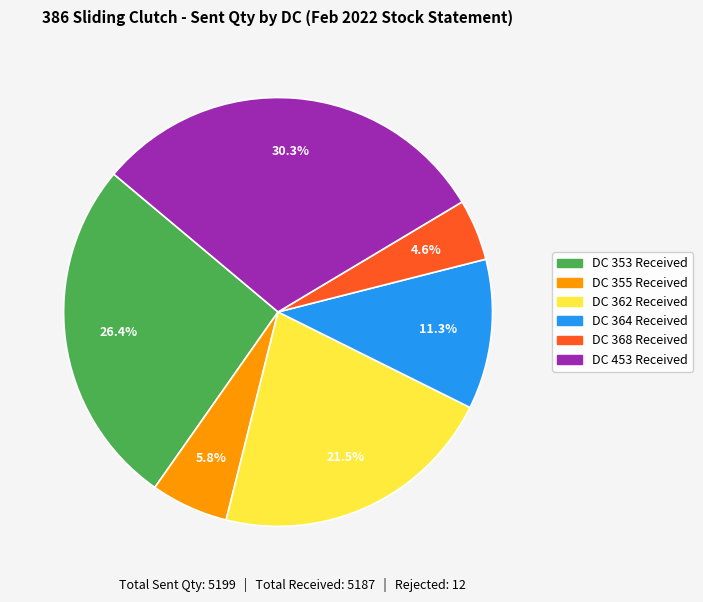

Which category has the smallest portion of the pie?

DC 368 Received